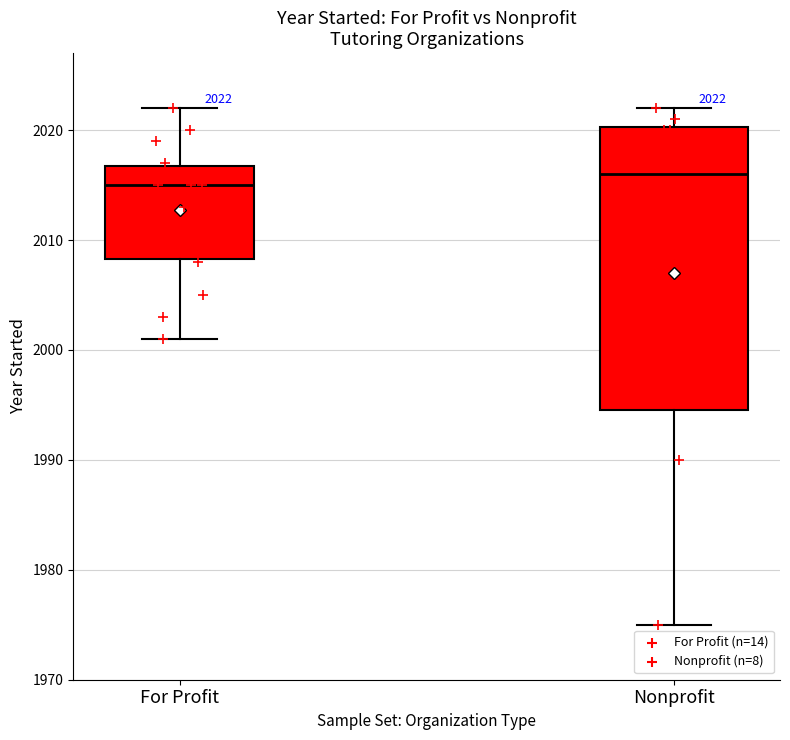

Comparing the boxes themselves (not the whiskers), which one is the tallest?

Nonprofit